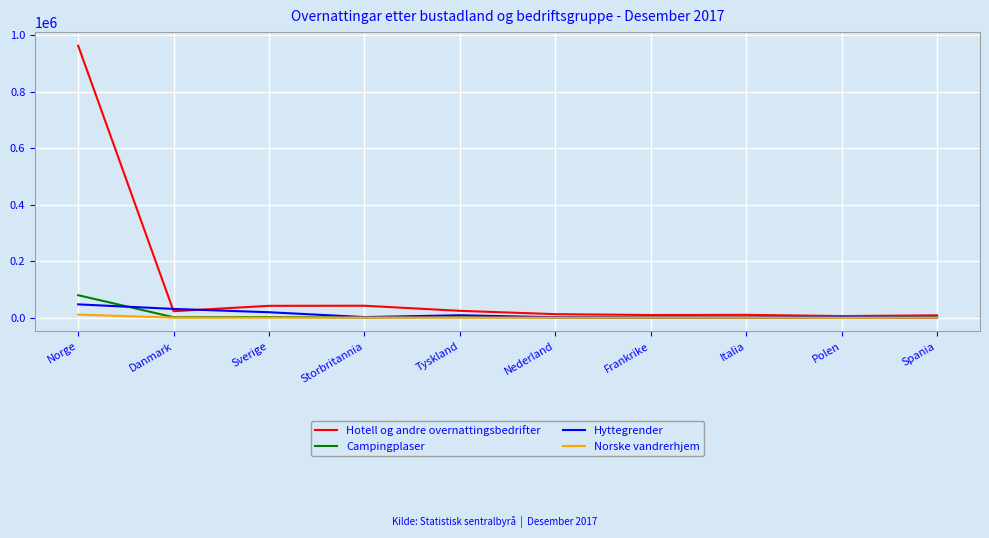

Which series has the largest range (max minus min)?

Hotell og andre overnattingsbedrifter